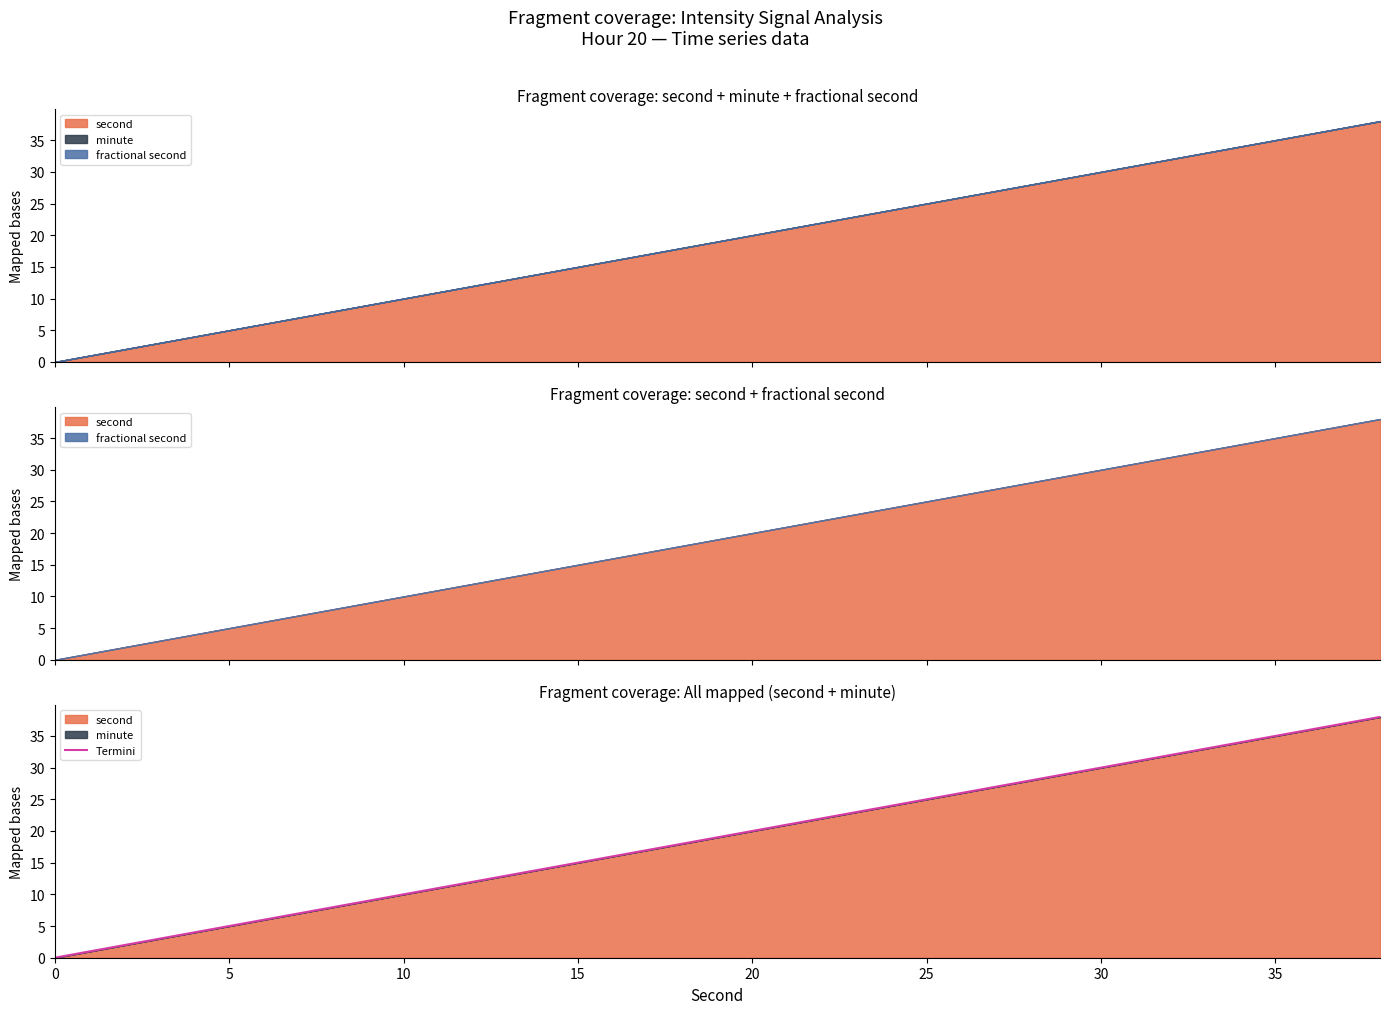

True or false: the data has more than 2 interior local peaks.

False